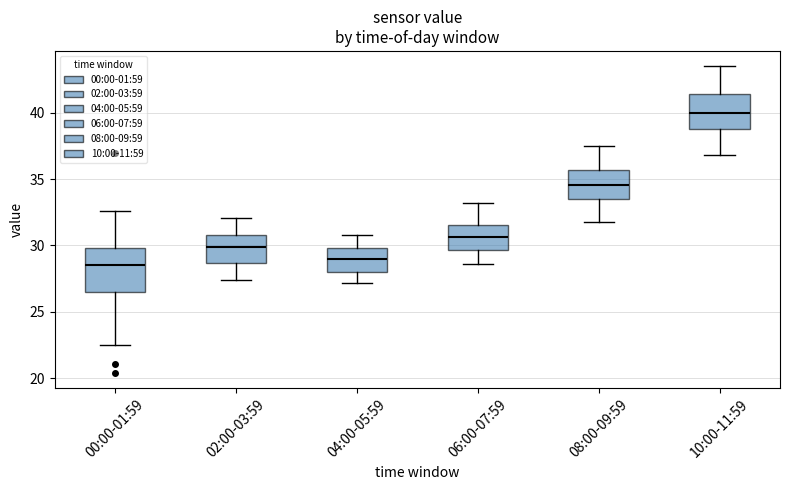

Where does the lower whisker of the box for 06:00-07:59 end on the y-axis? The values are not printed on the chart, so give them approximately, as read against the axis.

28.5